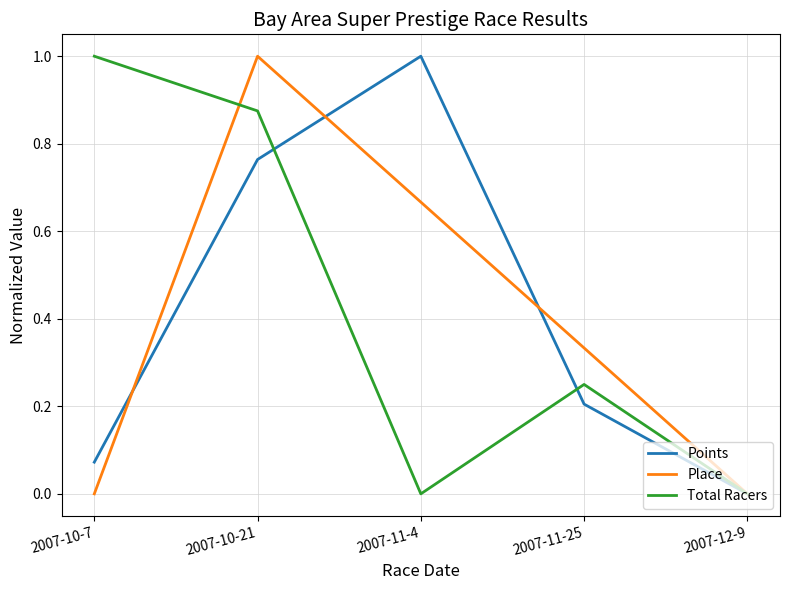

List the labels in order of Points value, smallest first.

2007-12-9, 2007-10-7, 2007-11-25, 2007-10-21, 2007-11-4